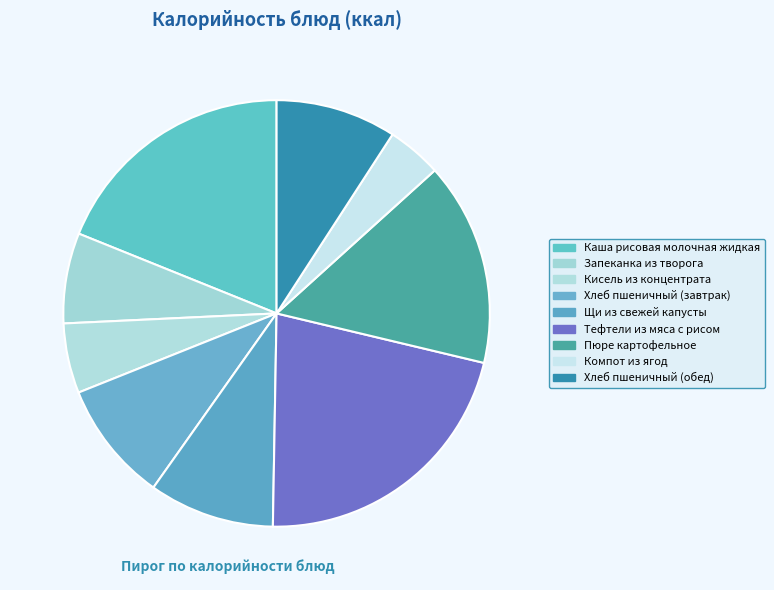

Which category has the biggest portion of the pie?

Тефтели из мяса с рисом